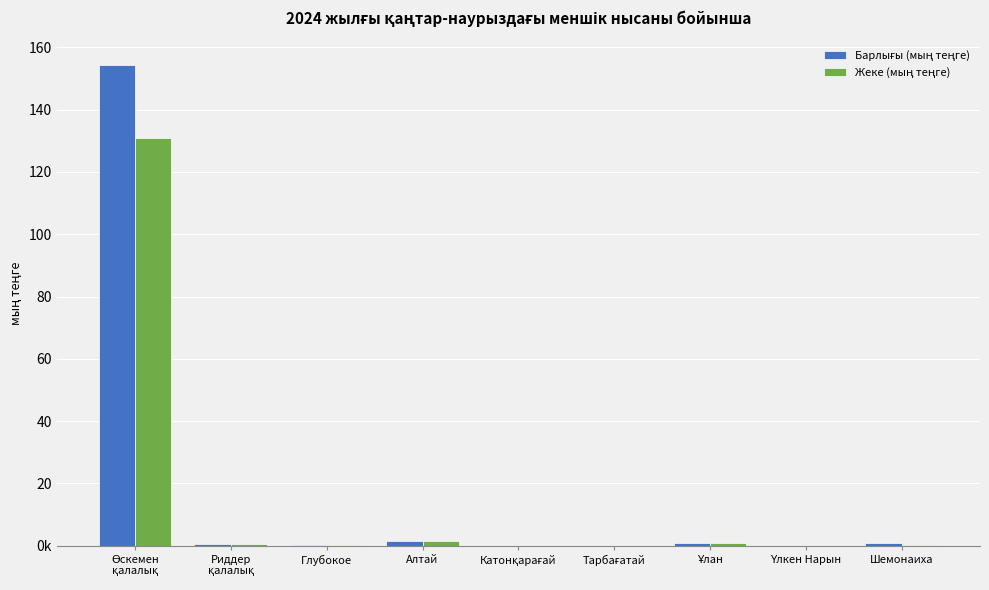

Is it true that Жеке (мың теңге) equals 432402 at Риддер
қалалық?

True